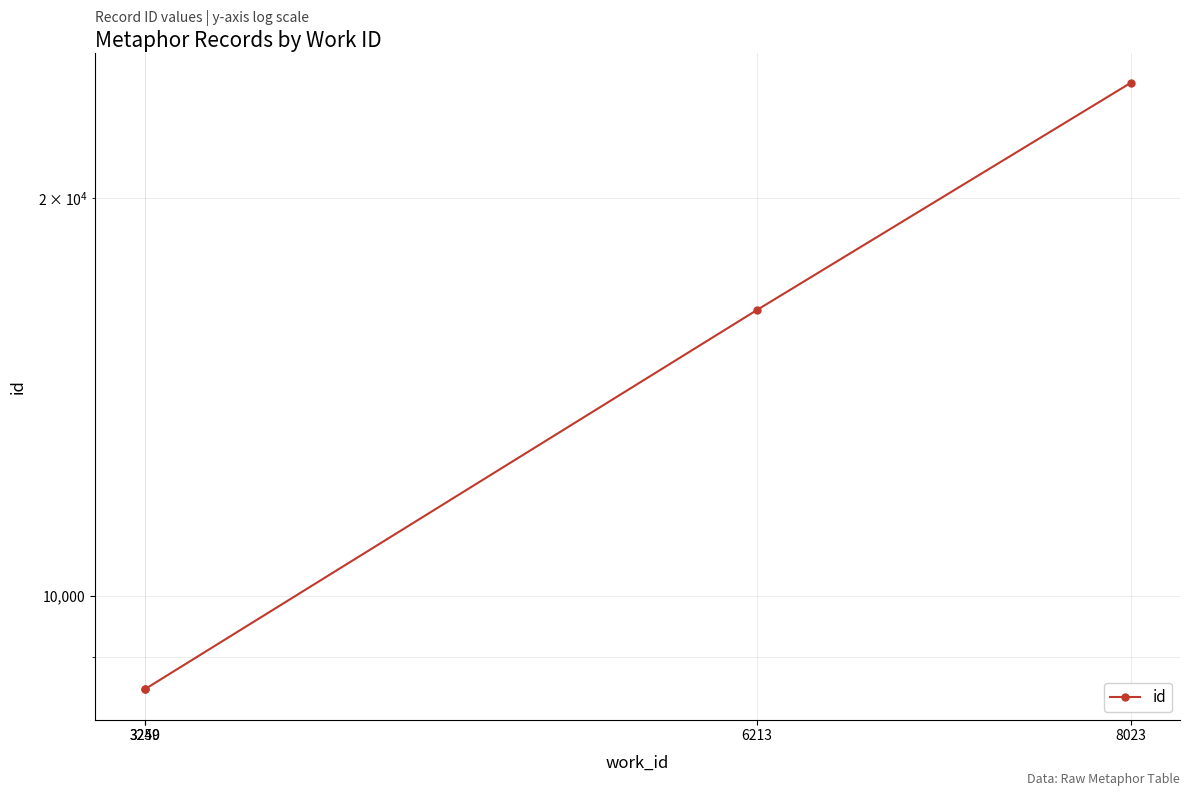

How many data points are less than 16456?

2